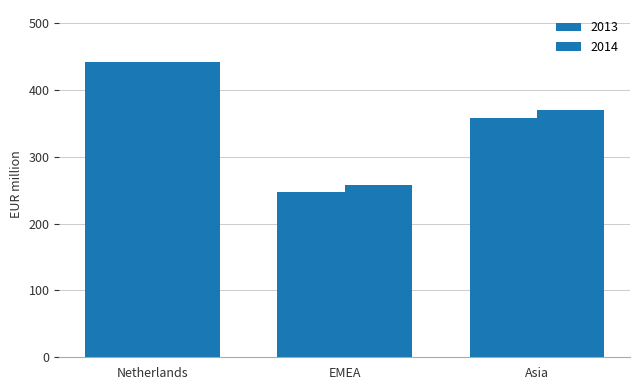

Which series has the largest total across all categories?

2014